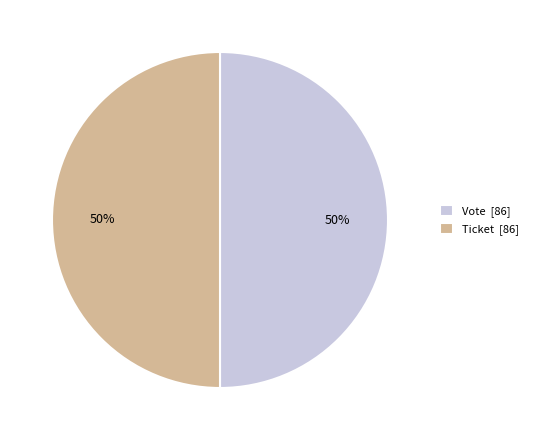

What is the ratio of the value at Vote [86] to the value at Ticket [86]?

1.0